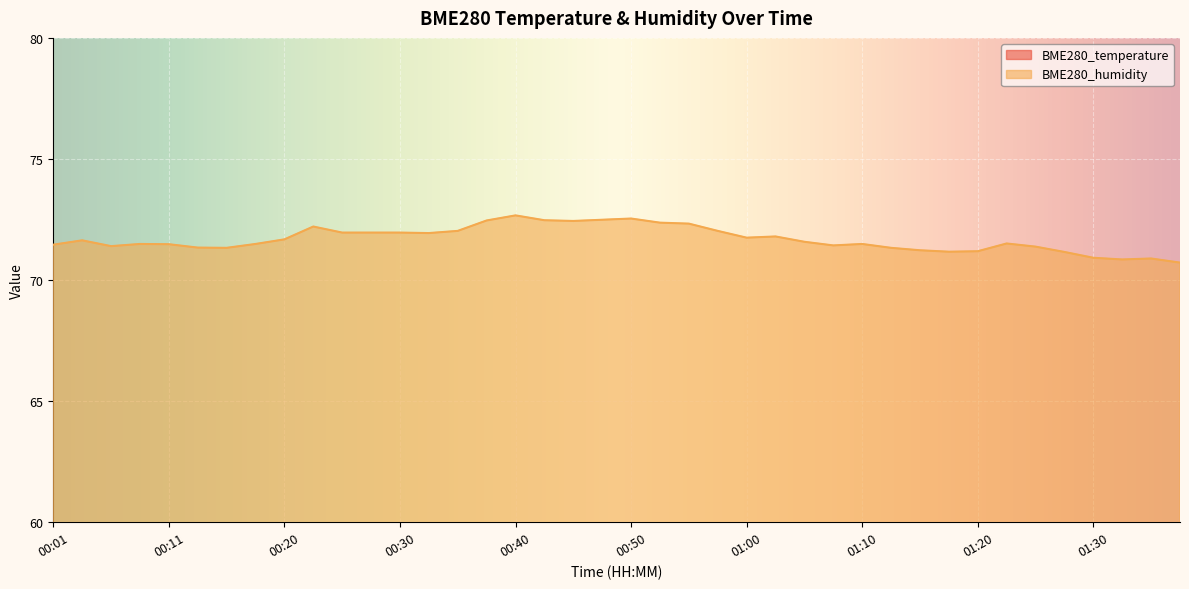

Rank the series at 00:23 from lowest to highest value.

BME280_temperature, BME280_humidity